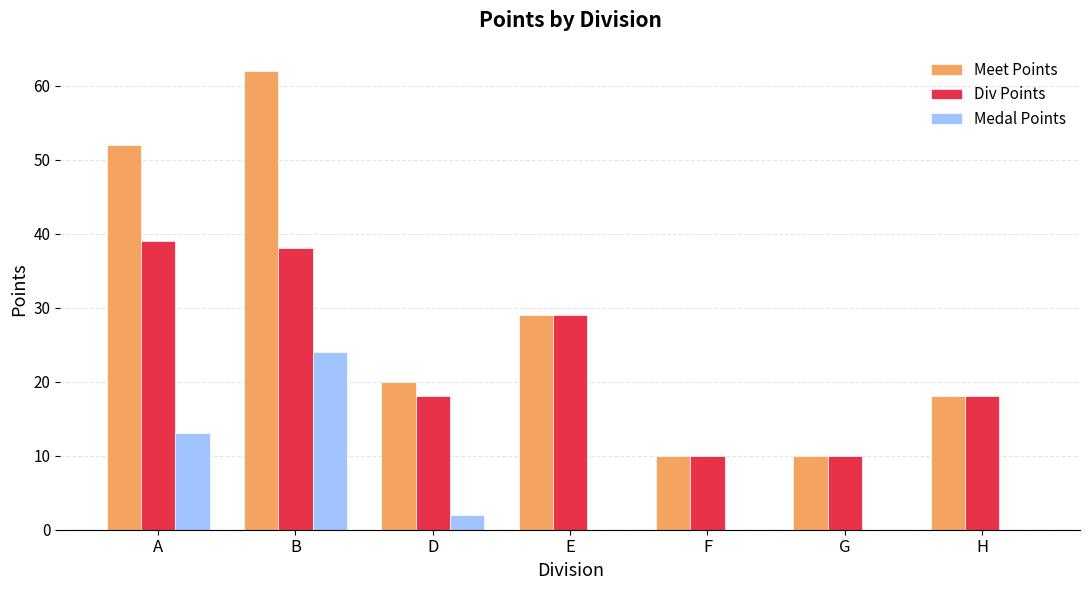

How many groups of bars are there?

7